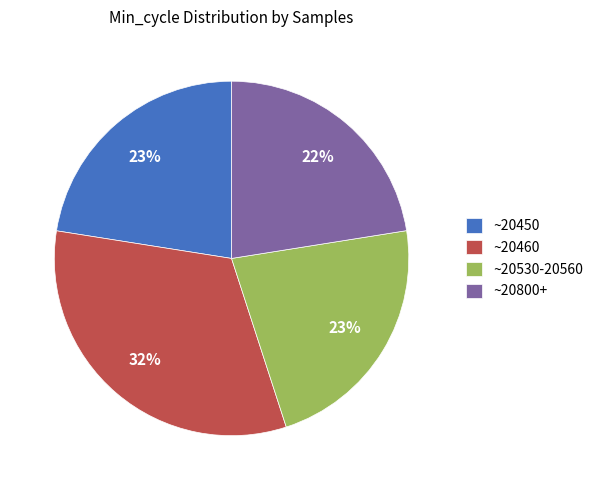

What percentage is the ~20800+ slice, to the nearest percent?

22%